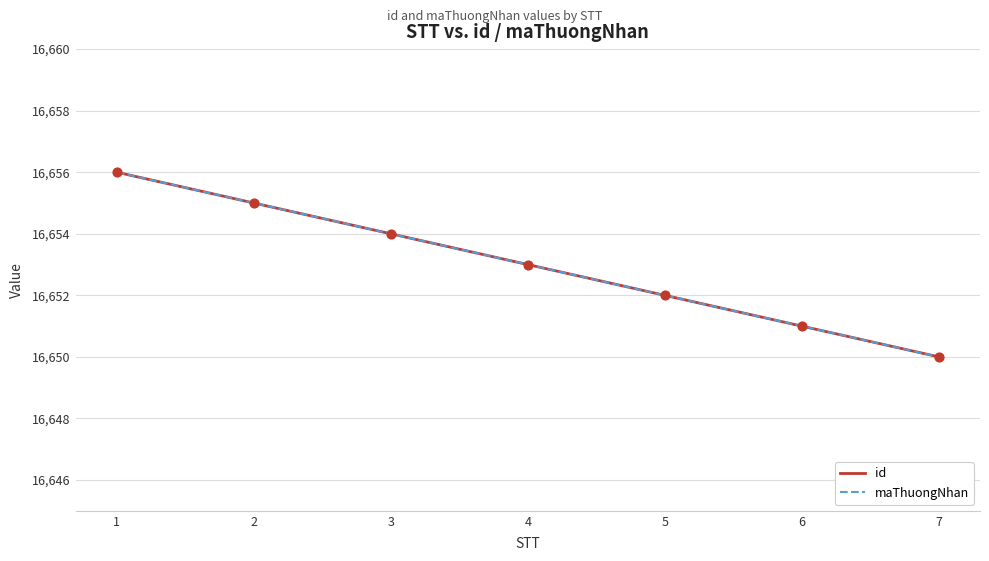

Does the chart have visible grid lines?

Yes